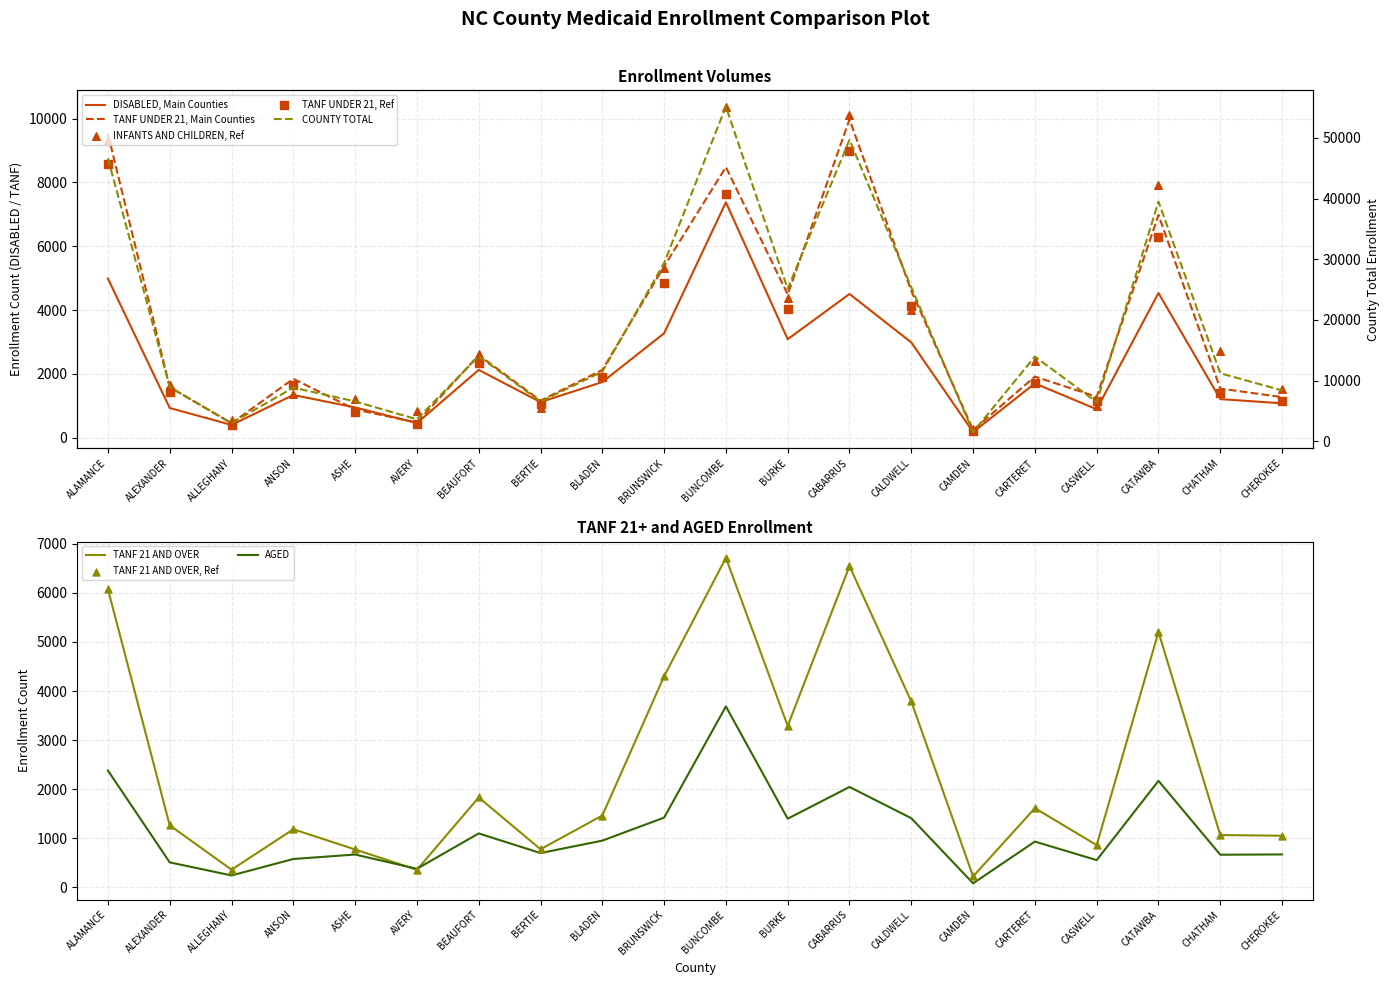

Which series reaches the minimum Y coordinate?

AGED